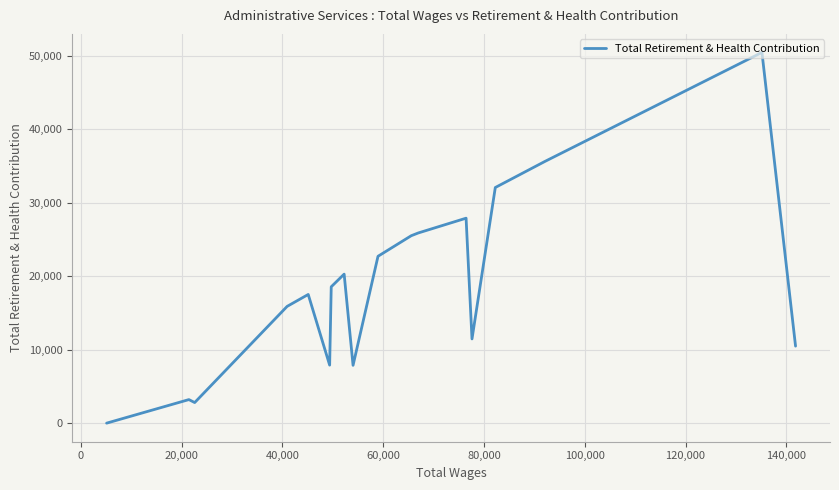

True or false: the data has more than 1 interior local peaks.

True